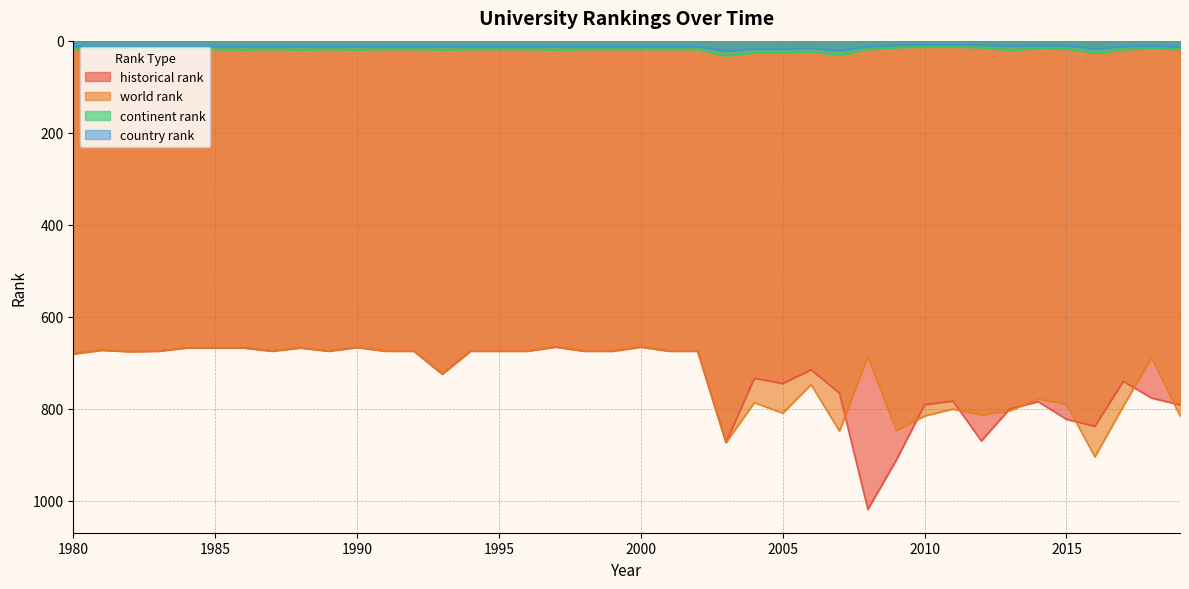

What is the difference between the maximum and minimum values in the historical rank series?

353.0